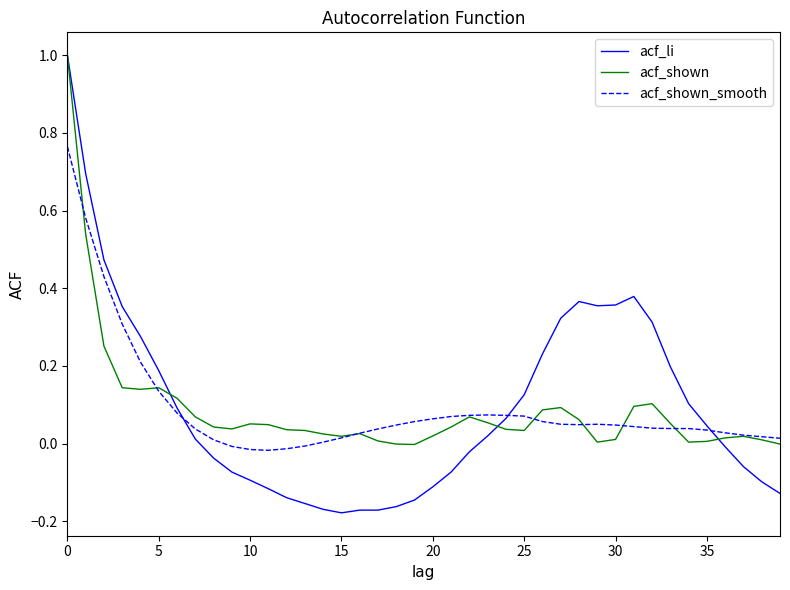

Is this an area chart (filled region under the line)?

No